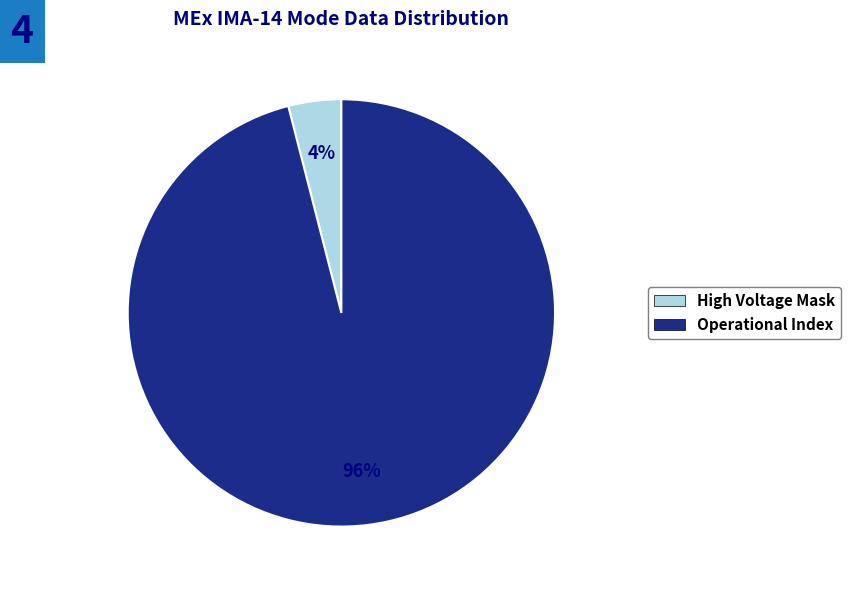

To the nearest percent, what is the difference between the largest and smallest slice percentages?

92%